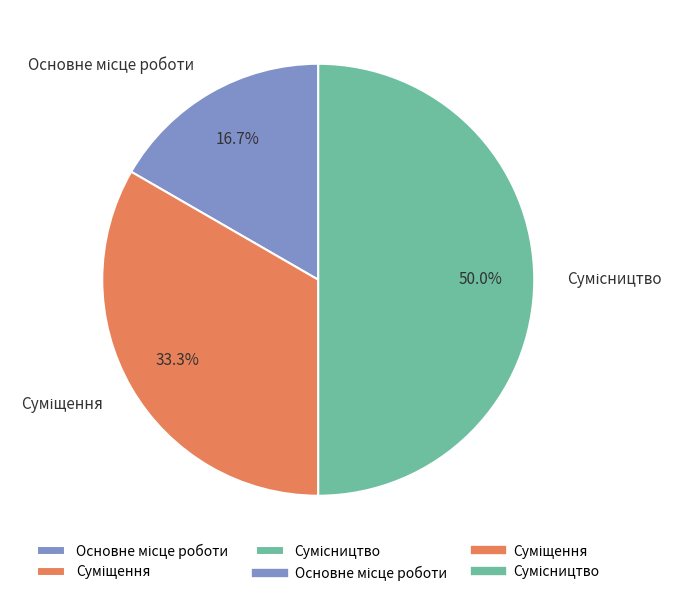

How many segments does this pie chart have?

3